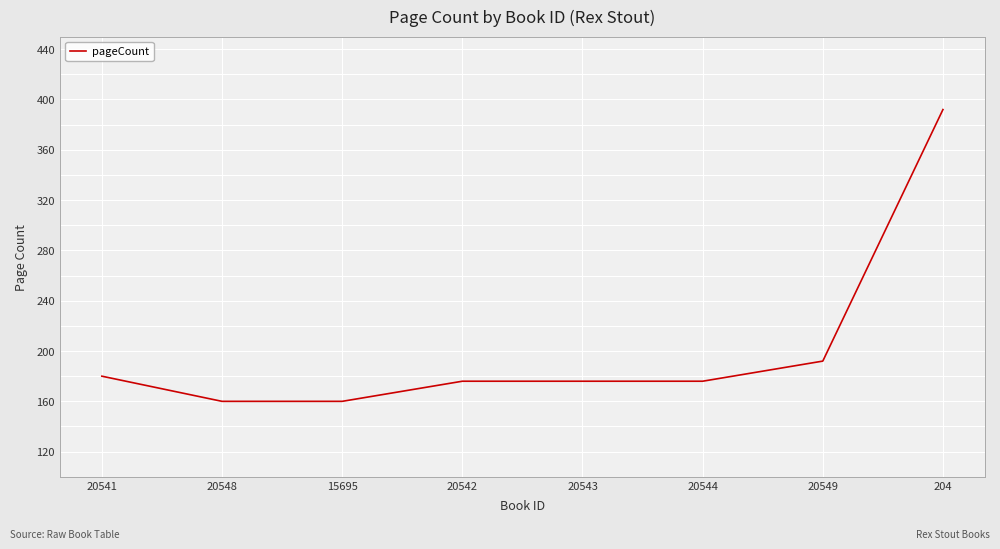

What is the difference between the second highest and second lowest values?

32